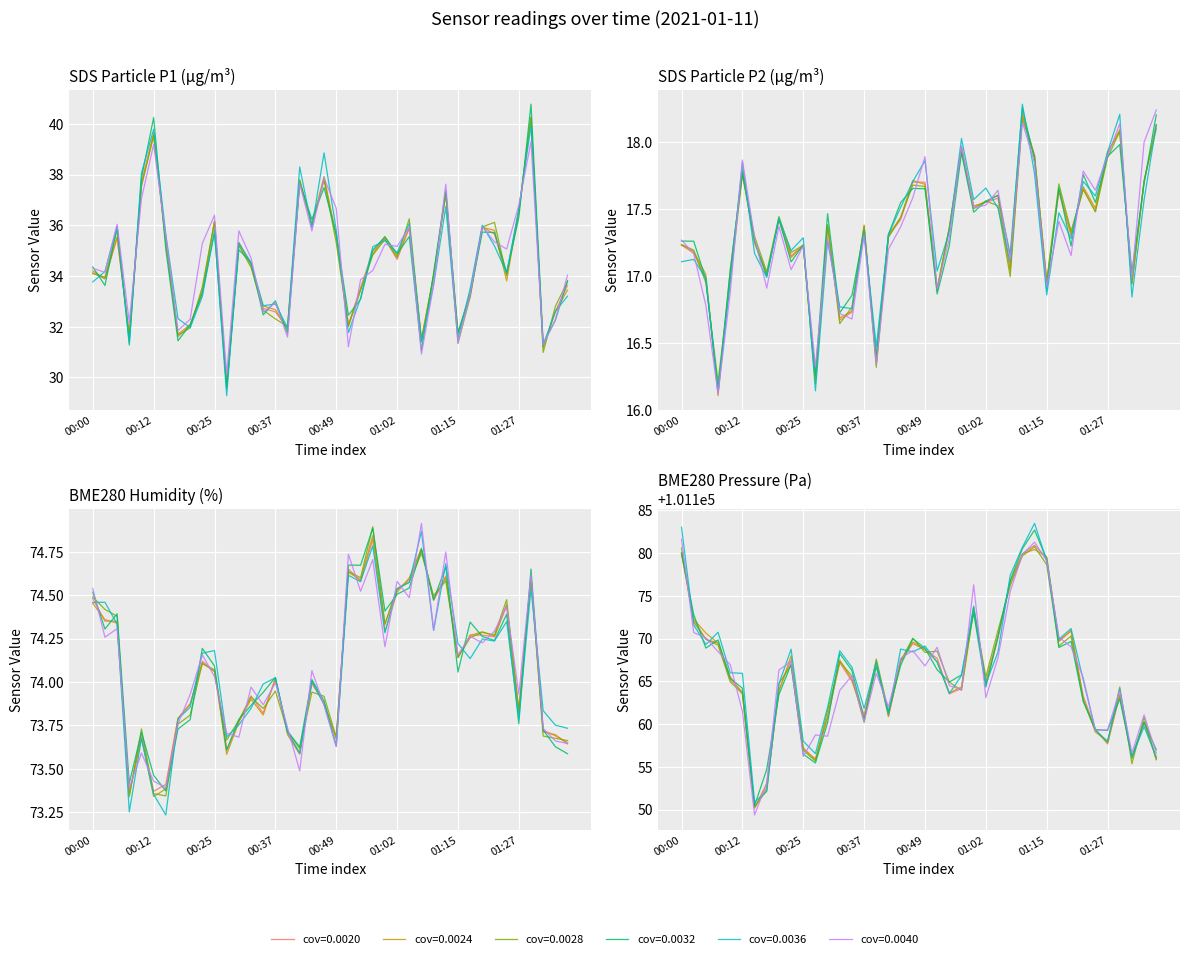

What is the lowest value of the BME280_pressure series?

101150.2